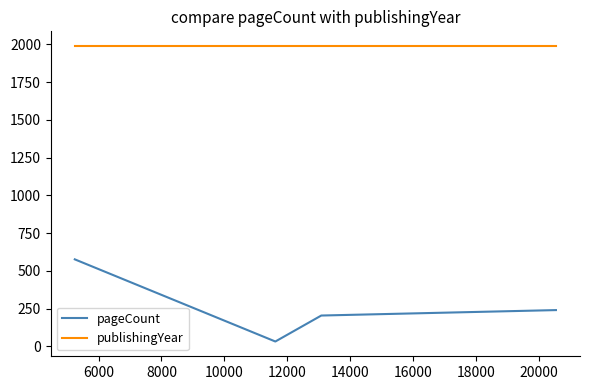

True or false: pageCount and publishingYear cross at least once.

False